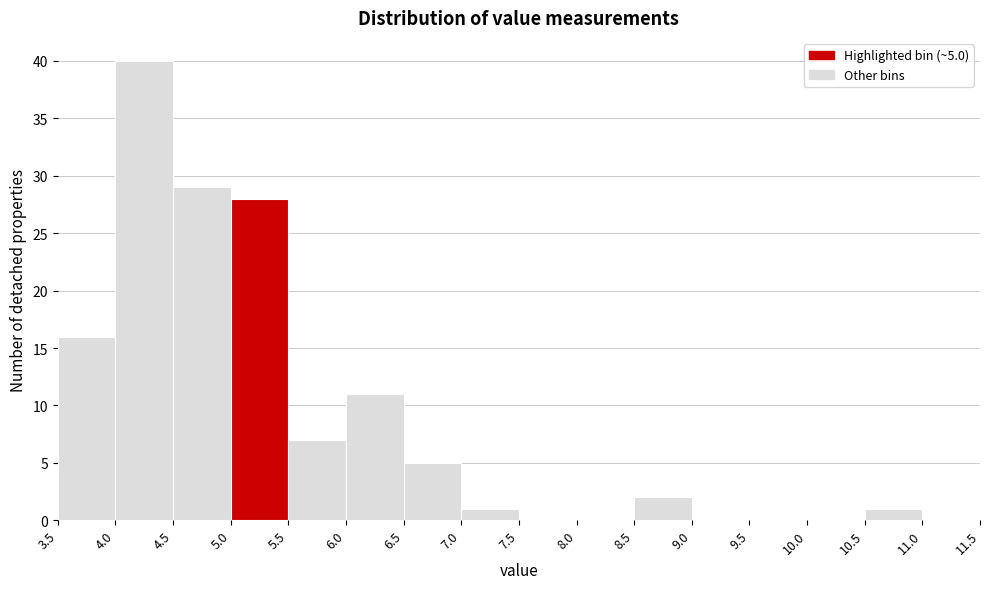

Over which range of the x-axis is the bar tallest?

4.0 to 4.5